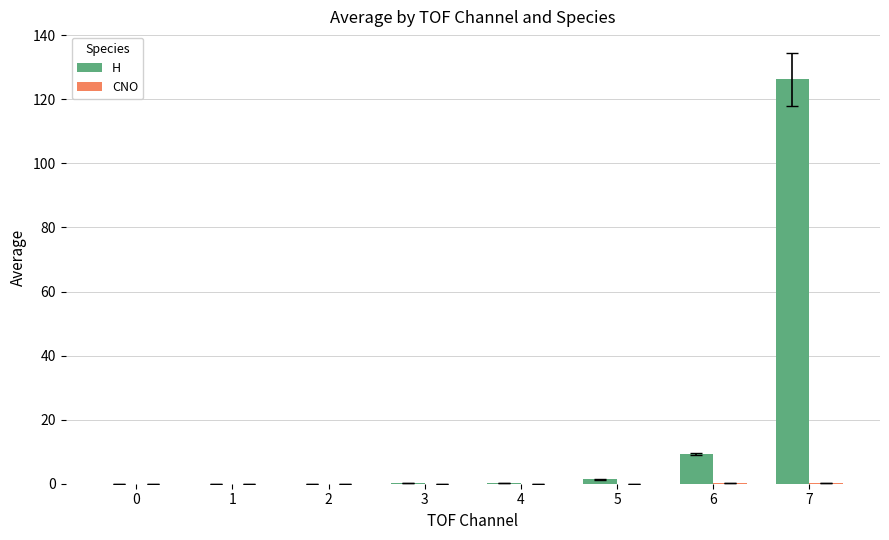

What is the sum of all H values?

137.4